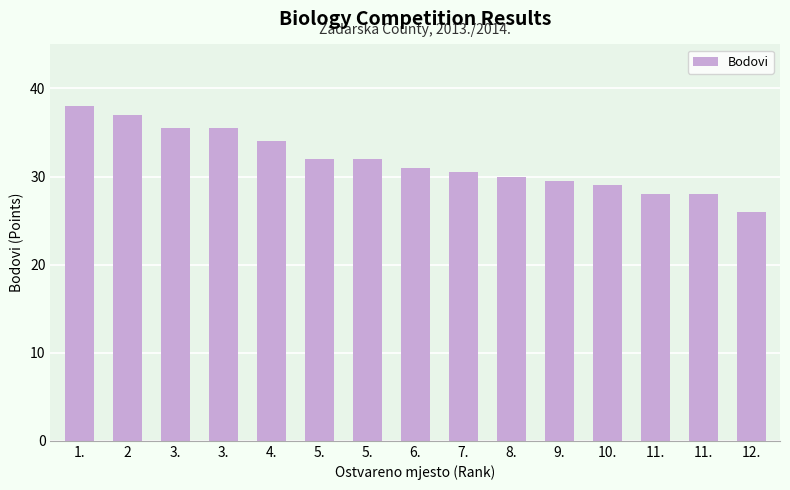

The chart shows a value of 56.2 at 1.. True or false?

False